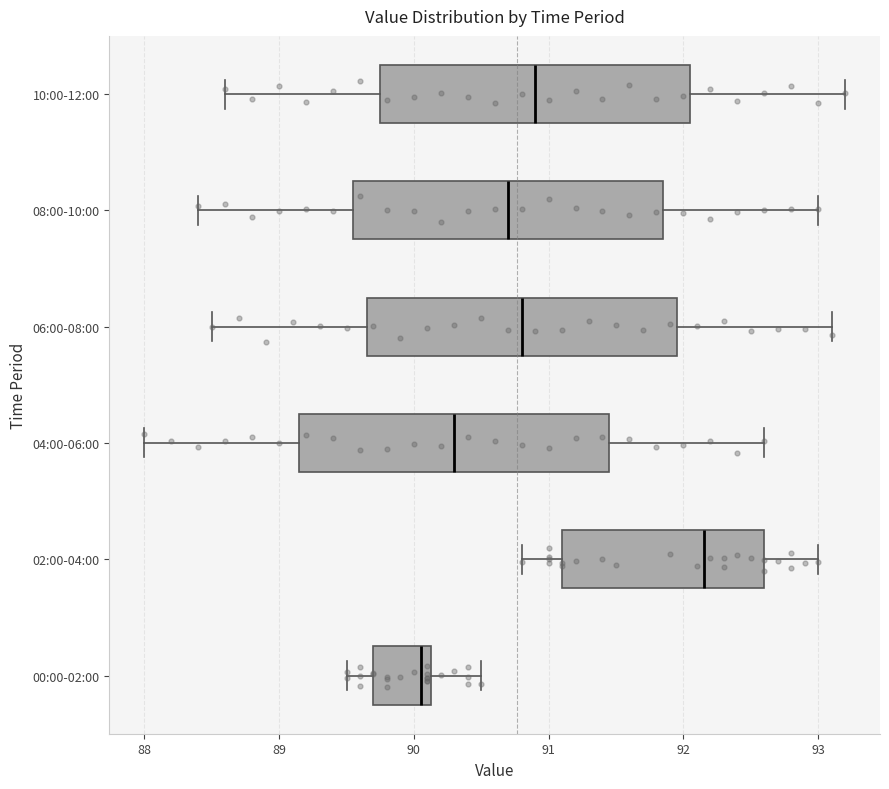

Reading bottom to top, read every box against the x-axis: the position of its median line, the range the box covers, and the ends of its whiskers. The values are not printed on the chart, so give them approximately, as read against the axis.

00:00-02:00: median 90.1 (just left of the box's right edge), box 89.7 to 90.1, whiskers 89.5 to 90.5
02:00-04:00: median 92.2, box 91.1 to 92.6, whiskers 90.8 to 93.0
04:00-06:00: median 90.3, box 89.2 to 91.5, whiskers 88.0 to 92.6
06:00-08:00: median 90.8, box 89.7 to 92.0, whiskers 88.5 to 93.1
08:00-10:00: median 90.7, box 89.6 to 91.9, whiskers 88.4 to 93.0
10:00-12:00: median 90.9, box 89.8 to 92.1, whiskers 88.6 to 93.2